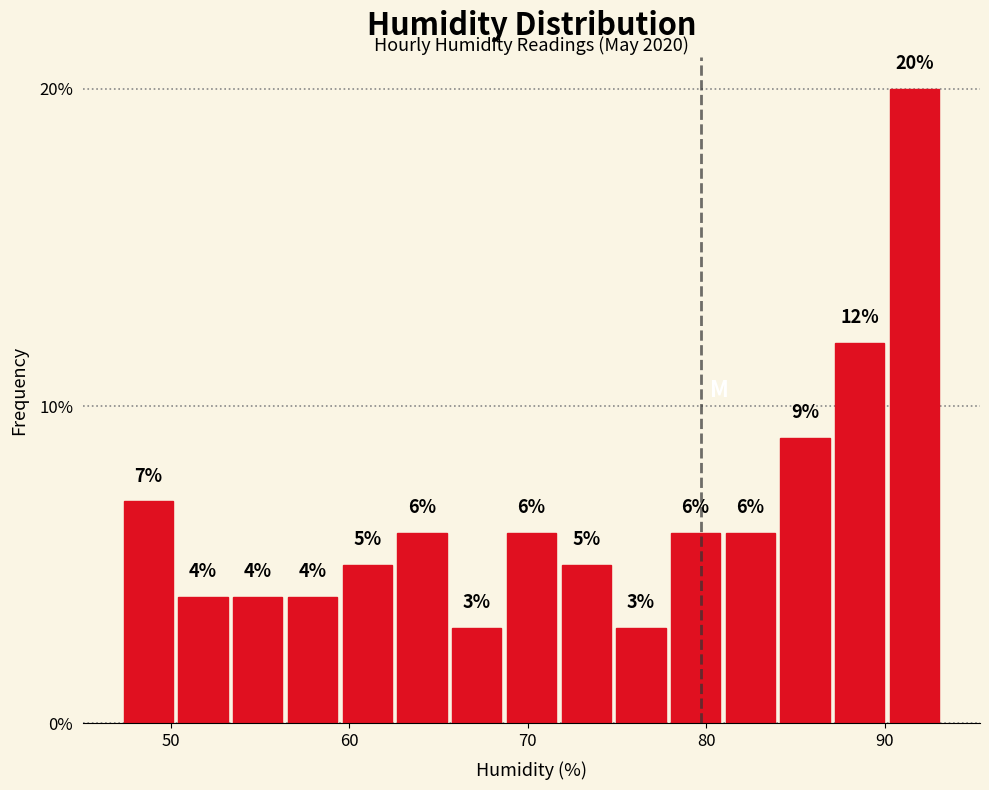

Around what value on the x-axis is the tallest bar? Give the approximate position of its centre, as read against the axis.

92